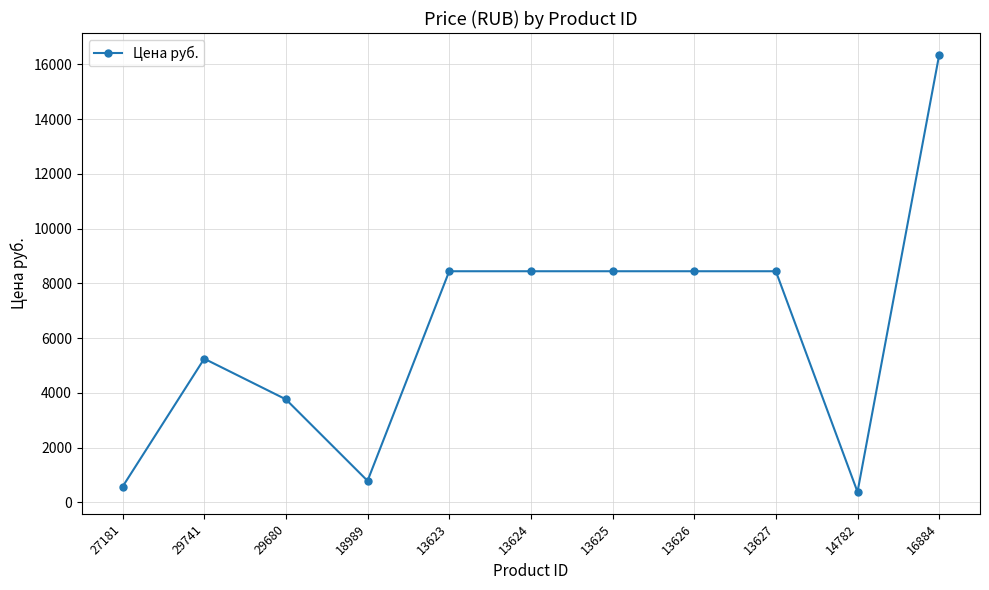

At which category does the chart reach its minimum across all series?

14782